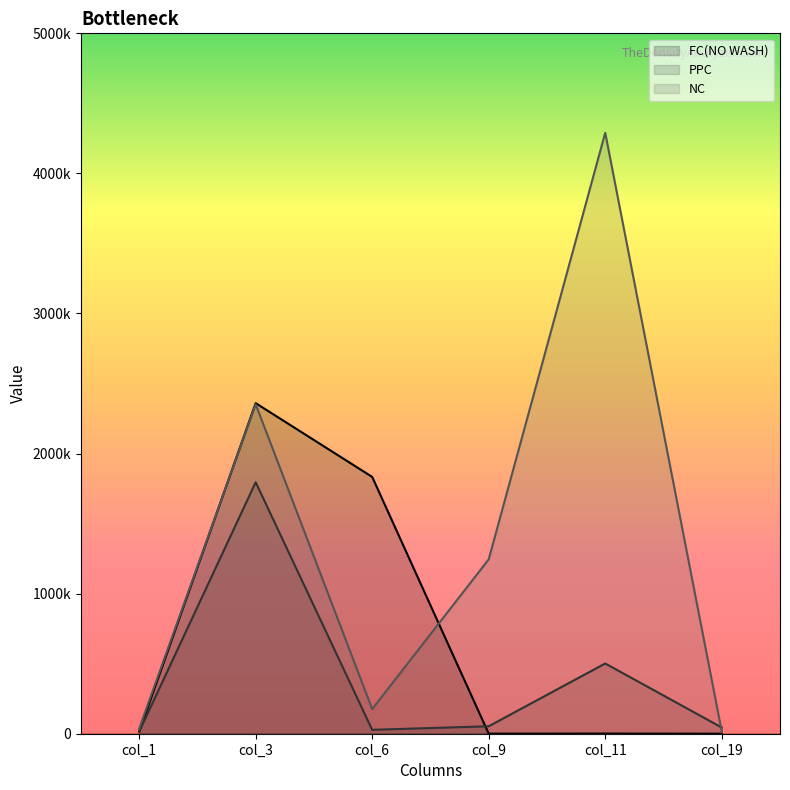

How many data points in FC(NO WASH) are less than 14566?

3